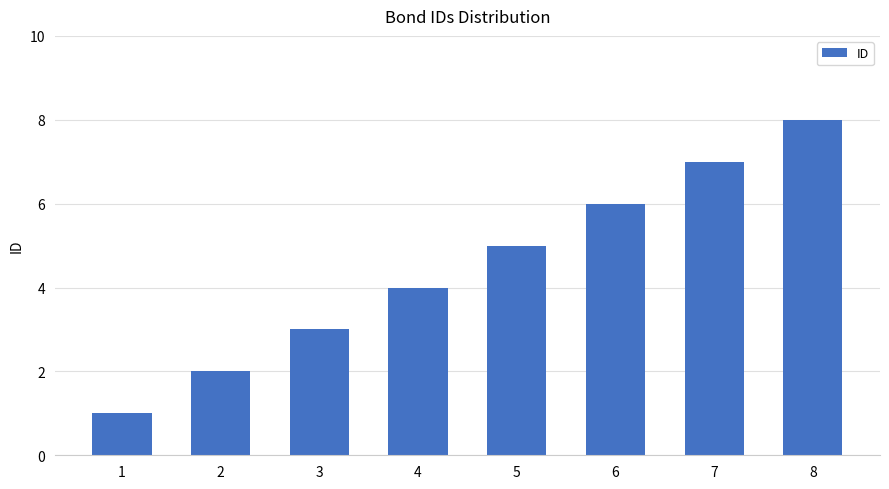

Is it true that the value at 3 is 1?

False